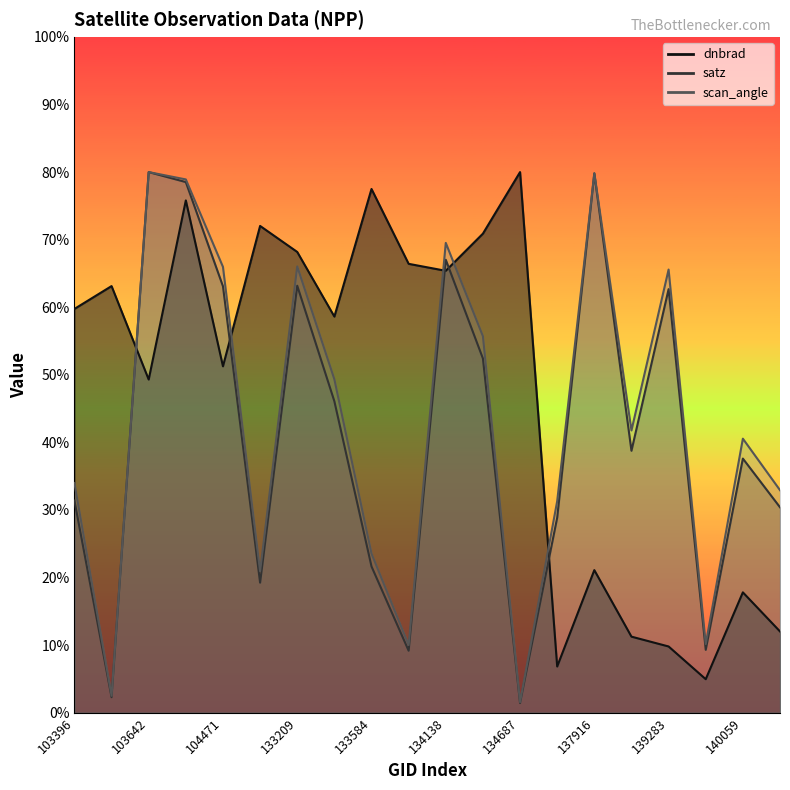

List the series in order of their peak value, highest first.

dnbrad, satz, scan_angle